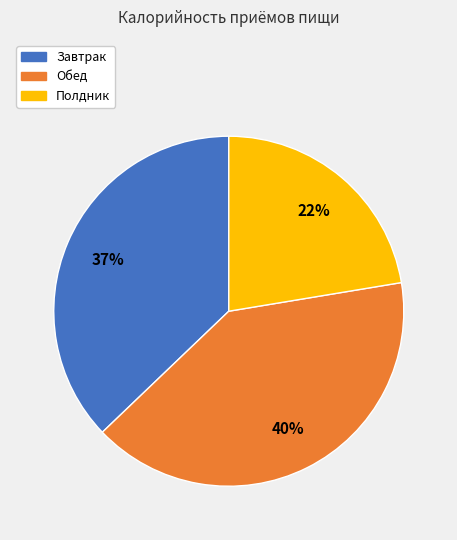

How many slices are in this pie chart?

3